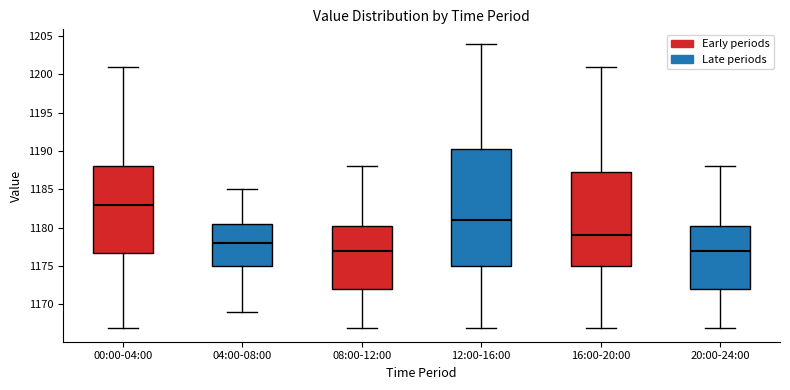

Reading left to right, transcribe this box plot: for each box, give where its median line is, the range the box spans, and where its two whiskers end, as read against the y-axis. The values are not printed on the chart, so give them approximately, as read against the axis.

00:00-04:00: median 1183.0, box 1177.0 to 1188.0, whiskers 1167.0 to 1201.0
04:00-08:00: median 1178.0, box 1175.0 to 1180.5, whiskers 1169.0 to 1185.0
08:00-12:00: median 1177.0, box 1172.0 to 1180.5, whiskers 1167.0 to 1188.0
12:00-16:00: median 1181.0, box 1175.0 to 1190.5, whiskers 1167.0 to 1204.0
16:00-20:00: median 1179.0, box 1175.0 to 1187.5, whiskers 1167.0 to 1201.0
20:00-24:00: median 1177.0, box 1172.0 to 1180.5, whiskers 1167.0 to 1188.0